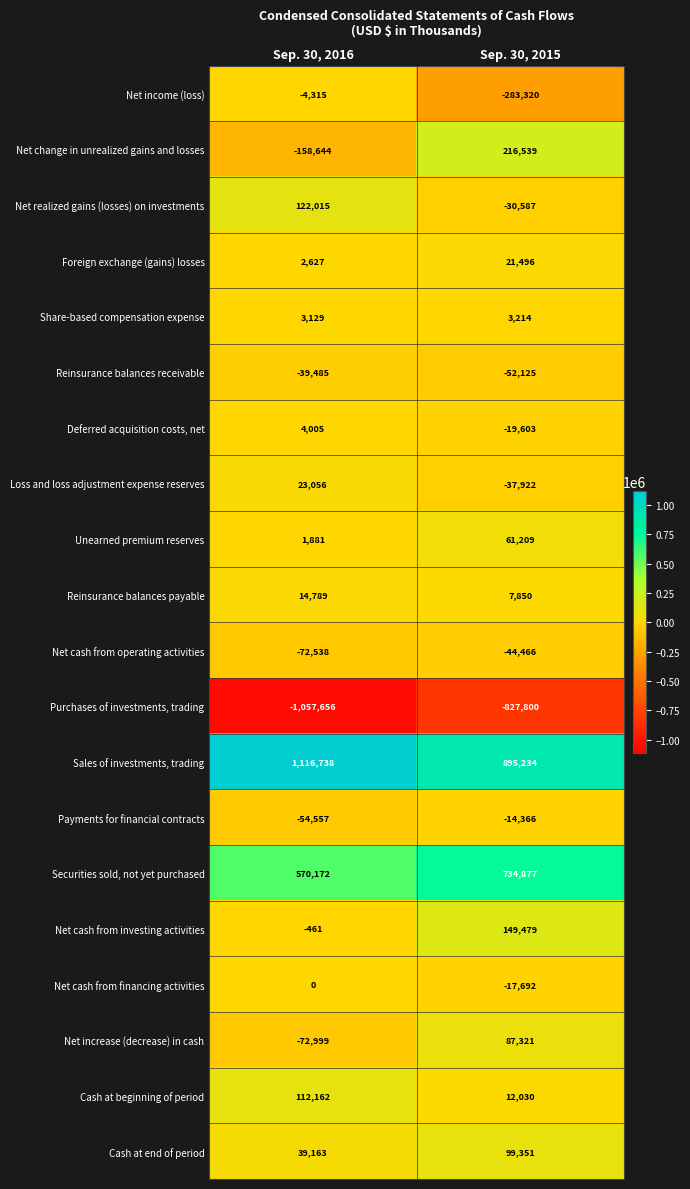

What is the maximum value for Foreign exchange (gains) losses?

21496